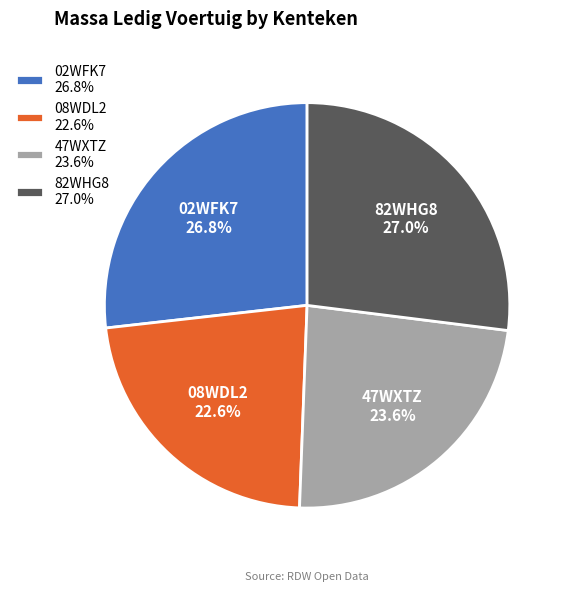

To the nearest percent, what is the difference between the largest and smallest slice percentages?

4%